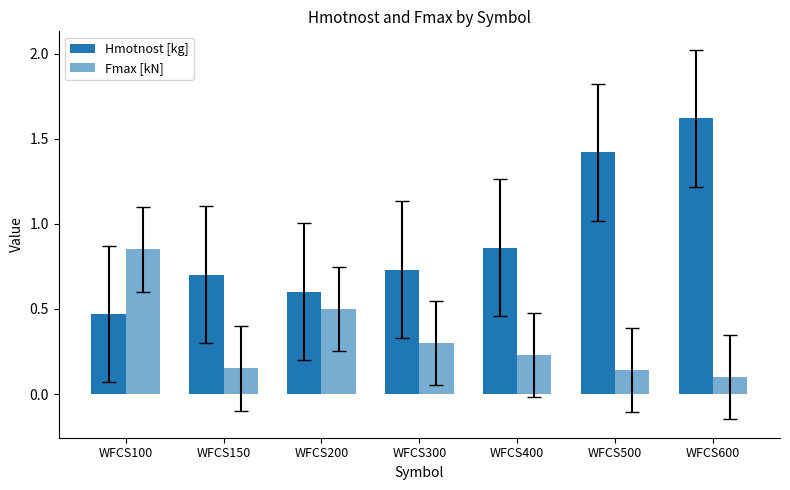

Which series has the largest total across all categories?

Hmotnost [kg]